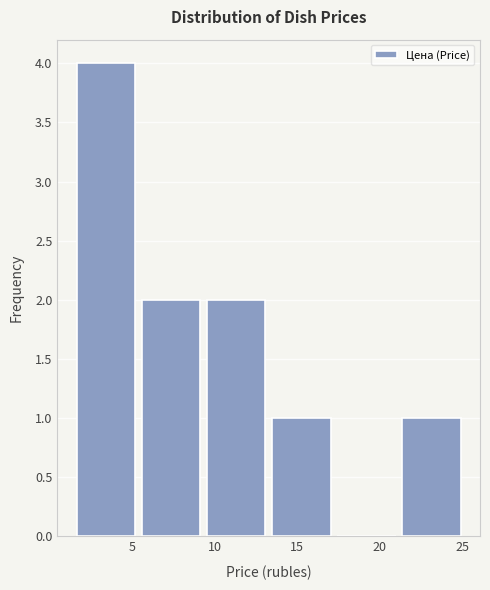

Reading left to right, list every bar in this chart as the range it spans on the x-axis followed by its height. Neither the bar edges nor the heights are printed on the chart, so give them approximately, as read against the axes.

1.5 to 5.5: 4
5.5 to 9.5: 2
9.5 to 13.5: 2
13.5 to 17.0: 1
17.0 to 21.0: 0
21.0 to 25.0: 1